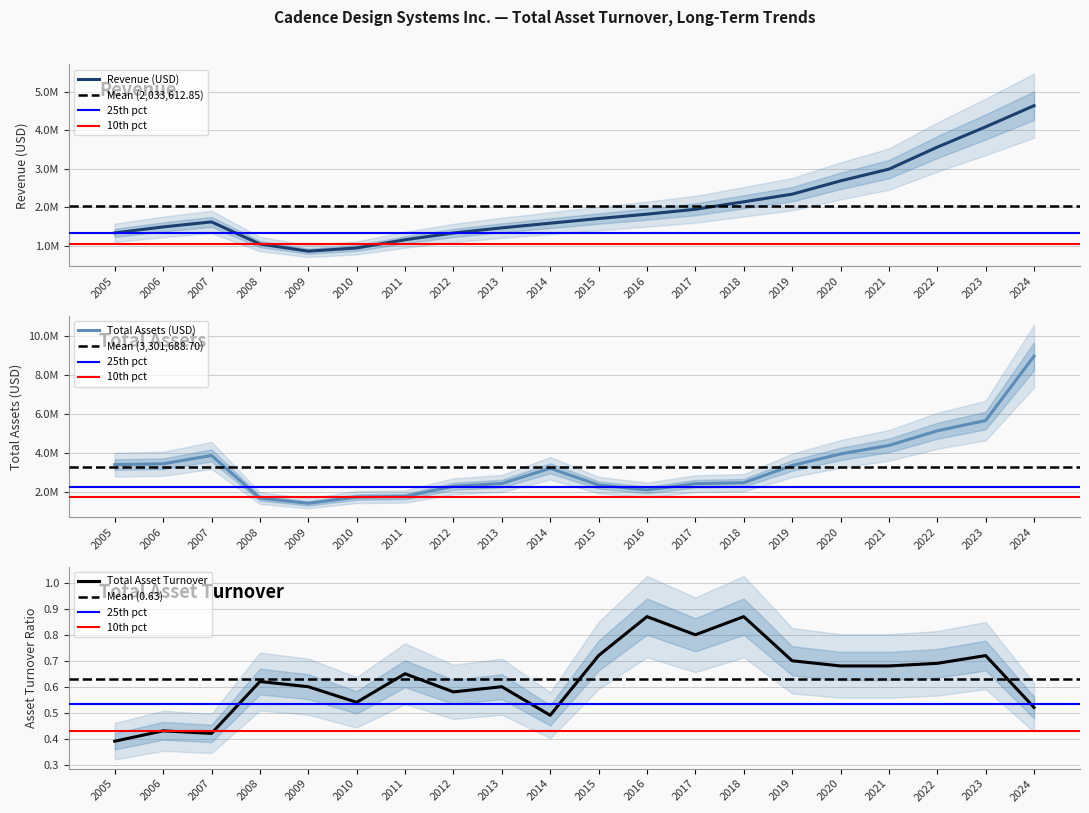

What are all the series names shown in the legend?

Revenue, Total assets, Total asset turnover